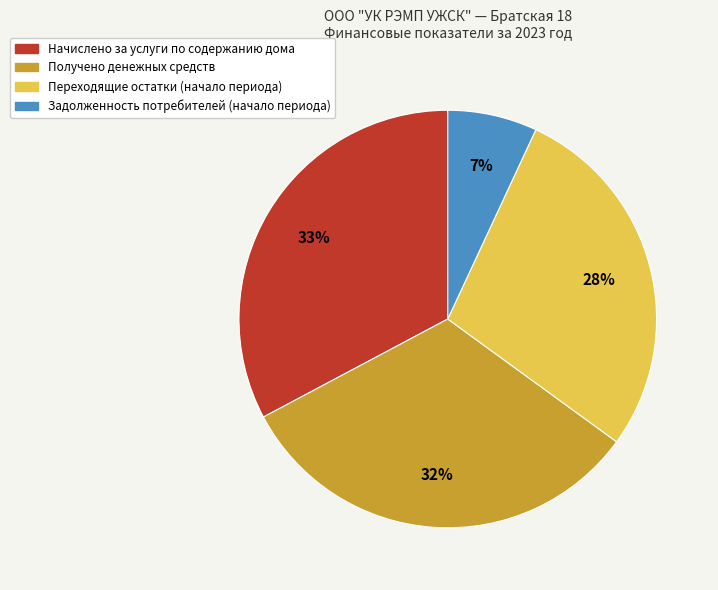

Between Задолженность потребителей (начало периода) and Получено денежных средств, which is larger?

Получено денежных средств